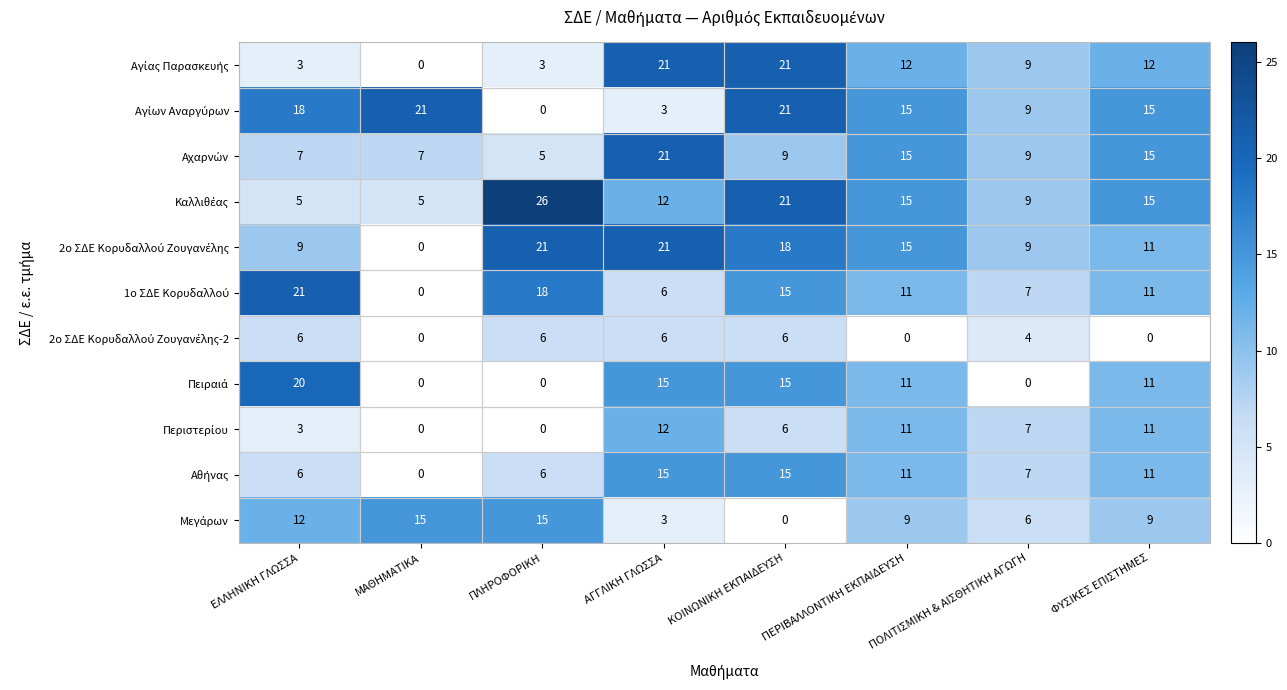

What is the total value across all series at ΠΛΗΡΟΦΟΡΙΚΗ?

100